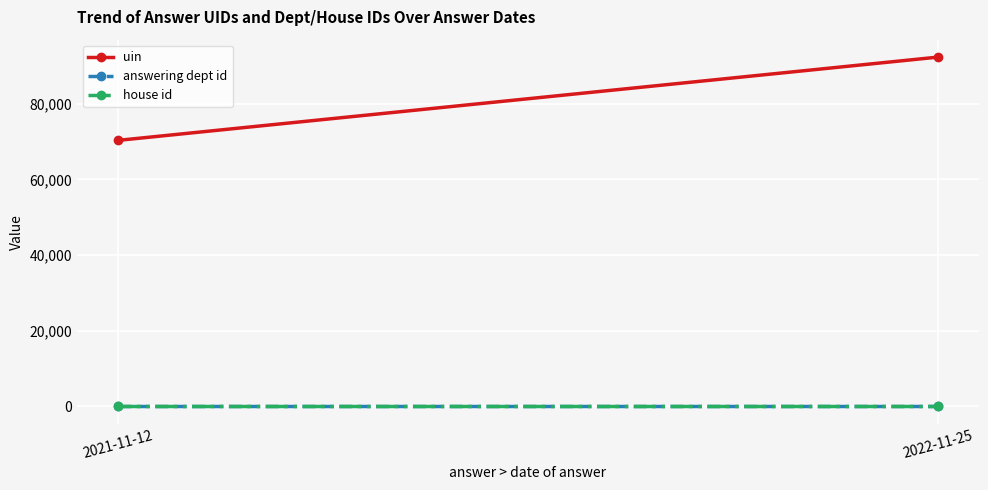

At 2022-11-25, list the series in order from smallest to largest.

house id, answering dept id, uin